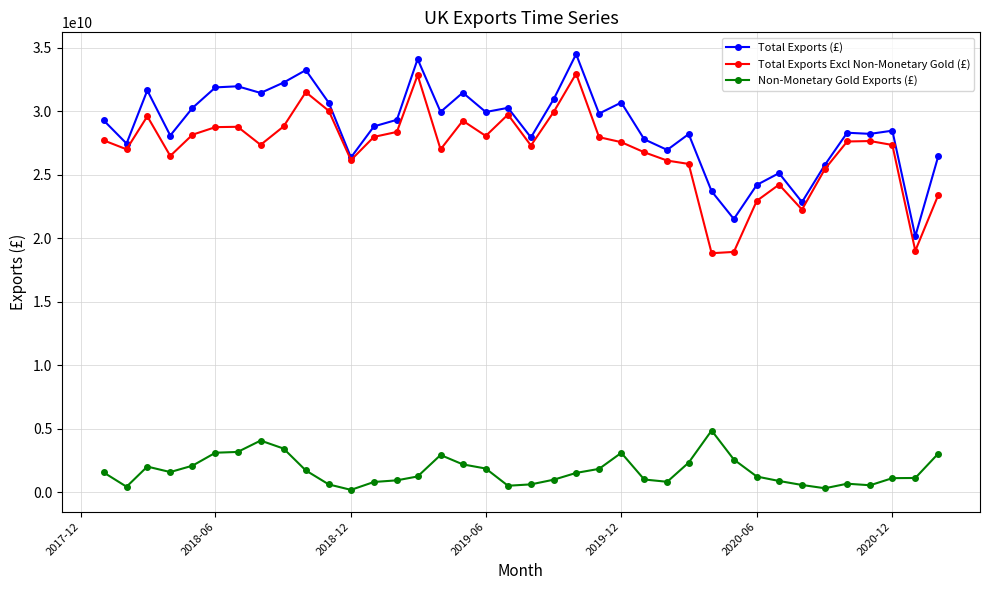

True or false: Total Exports Excl Non-Monetary Gold (£) and Non-Monetary Gold Exports (£) cross at least once.

False